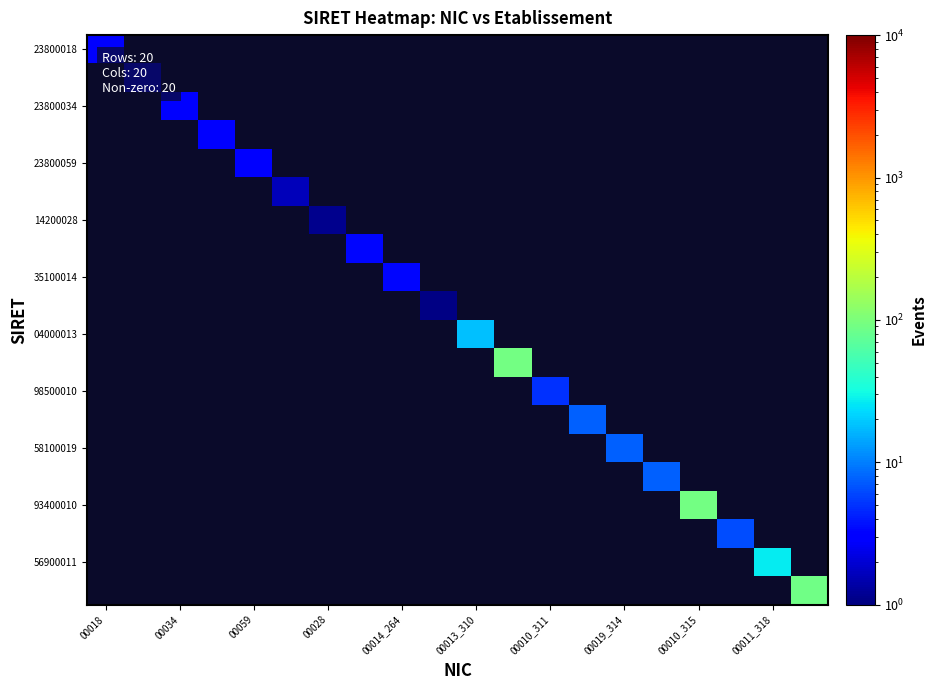

At how many categories does at least one series exceed 58?

3